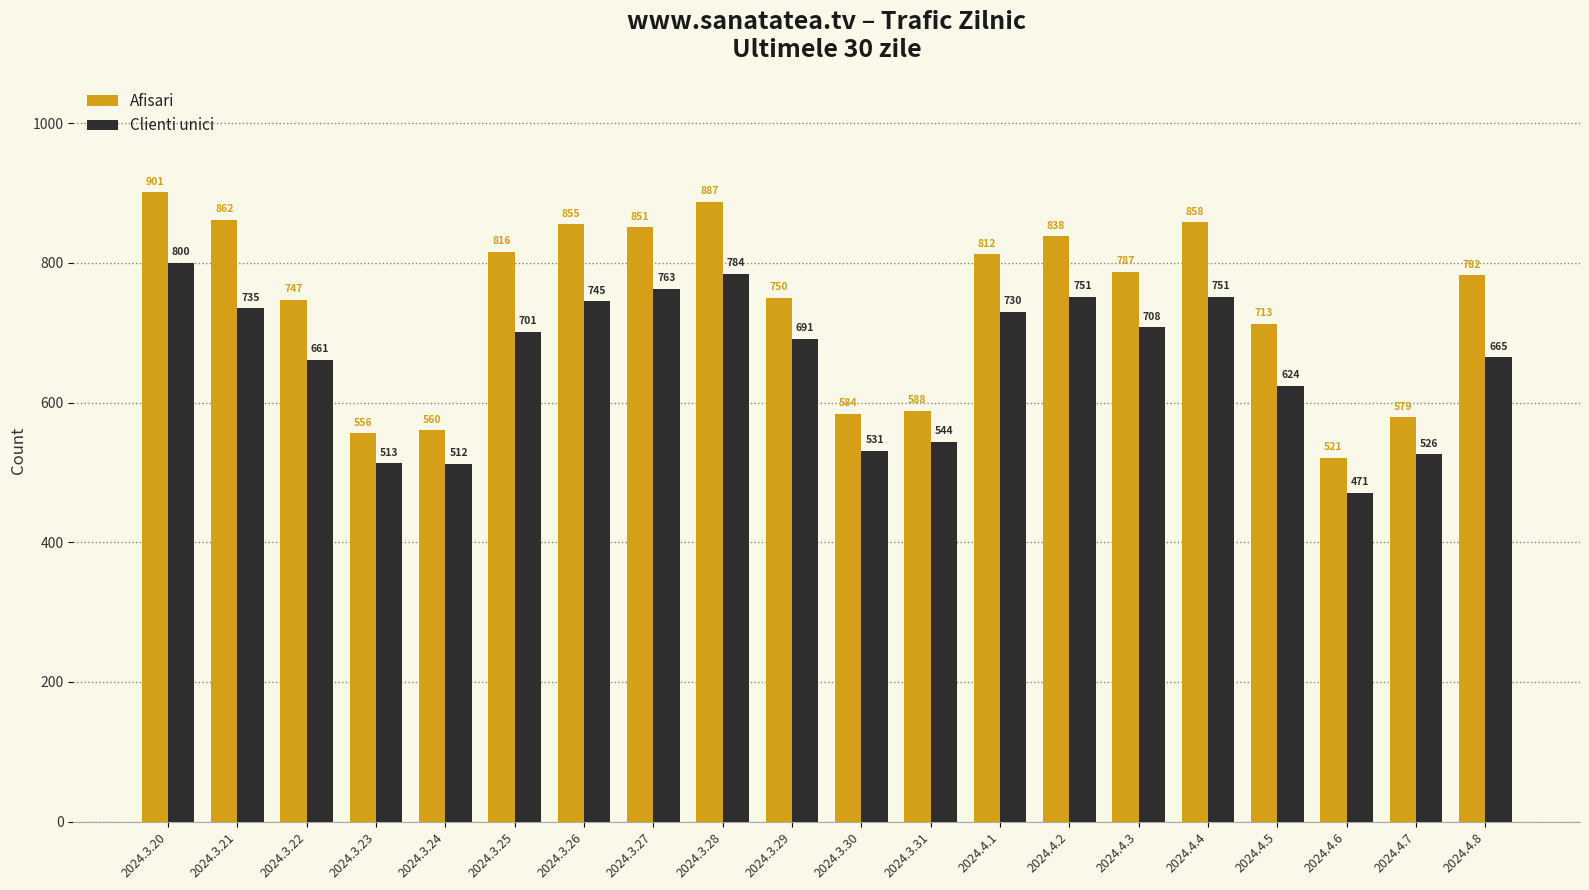

Which category has the lowest value across all series?

2024.4.6